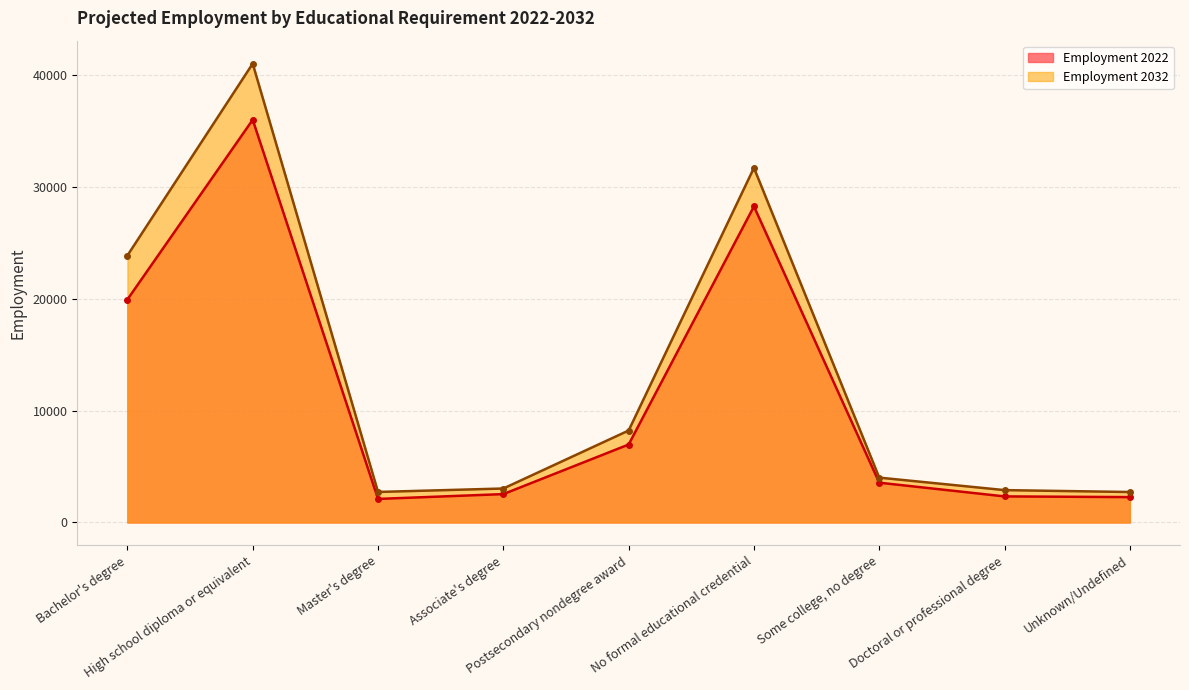

At which label is Employment 2032 closest to 21870?

Bachelor's degree